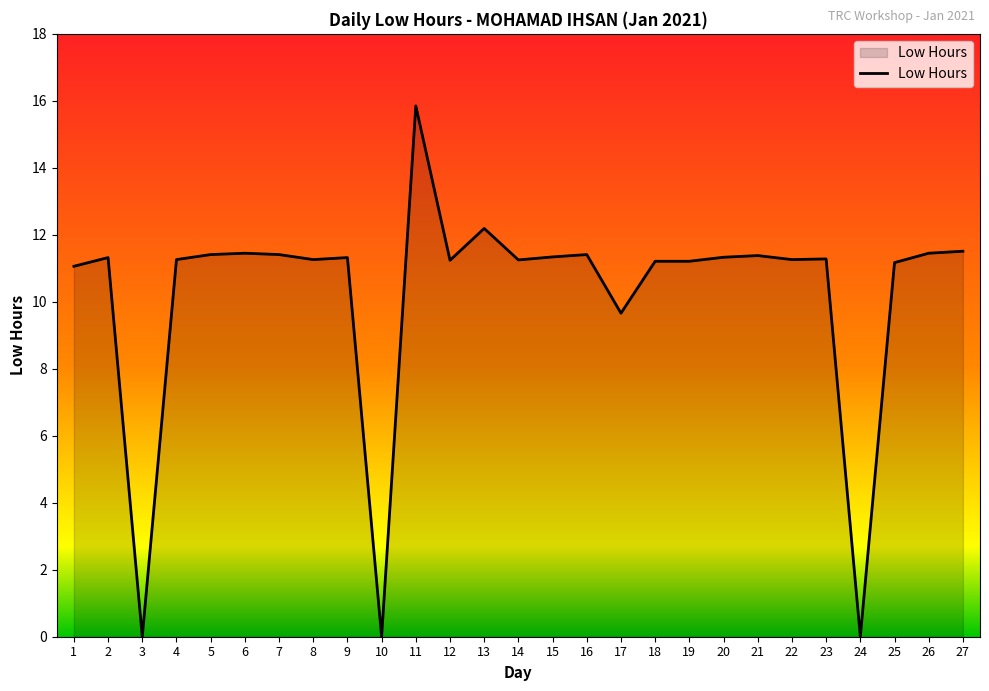

Is it true that the value at 6 is 11.4?

True